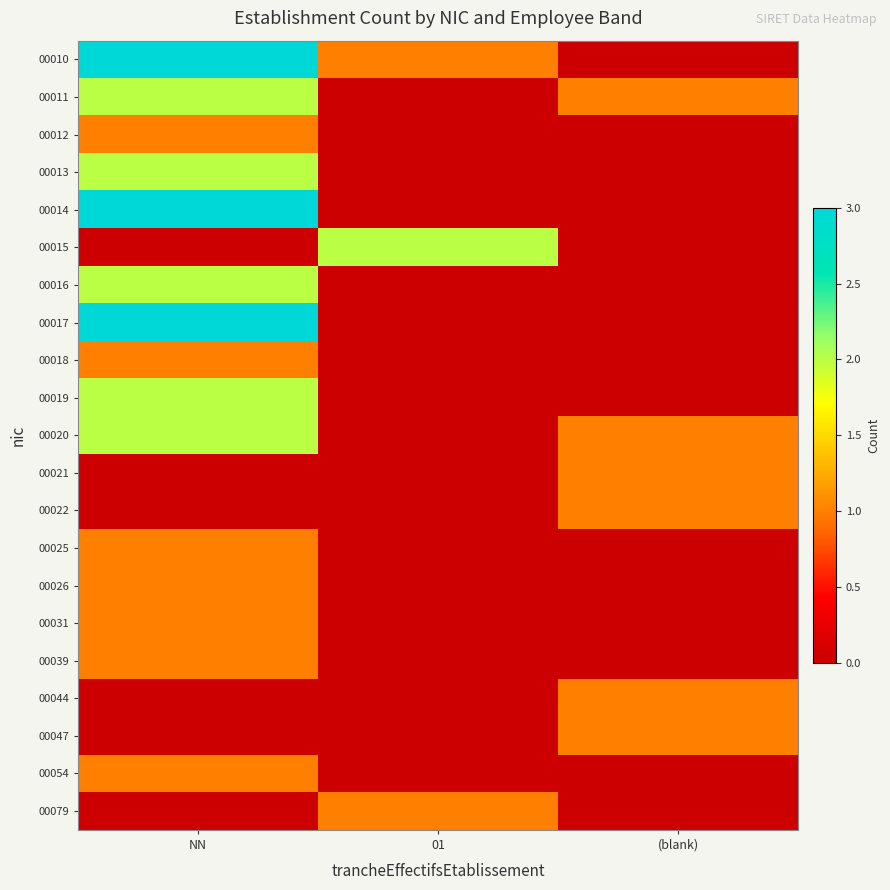

Reading left to right, list all the values displayed in this chart.

00010: NN=3	01=1	(blank)=0
00011: NN=2	01=0	(blank)=1
00012: NN=1	01=0	(blank)=0
00013: NN=2	01=0	(blank)=0
00014: NN=3	01=0	(blank)=0
00015: NN=0	01=2	(blank)=0
00016: NN=2	01=0	(blank)=0
00017: NN=3	01=0	(blank)=0
00018: NN=1	01=0	(blank)=0
00019: NN=2	01=0	(blank)=0
00020: NN=2	01=0	(blank)=1
00021: NN=0	01=0	(blank)=1
00022: NN=0	01=0	(blank)=1
00025: NN=1	01=0	(blank)=0
00026: NN=1	01=0	(blank)=0
00031: NN=1	01=0	(blank)=0
00039: NN=1	01=0	(blank)=0
00044: NN=0	01=0	(blank)=1
00047: NN=0	01=0	(blank)=1
00054: NN=1	01=0	(blank)=0
00079: NN=0	01=1	(blank)=0